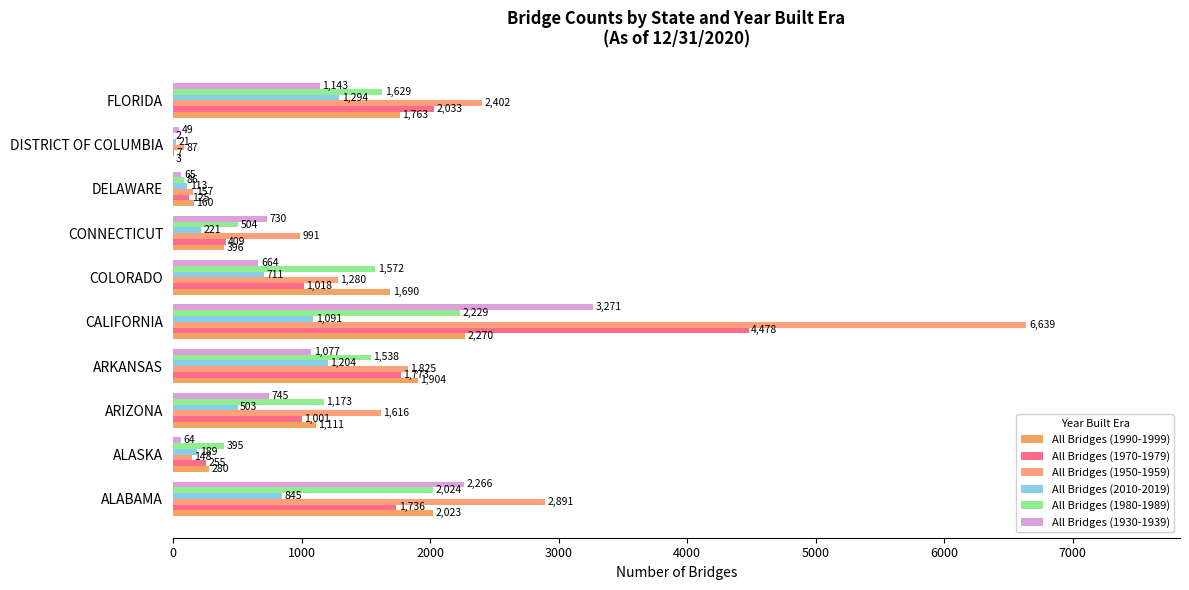

At which category is the sum across all series the highest?

CALIFORNIA